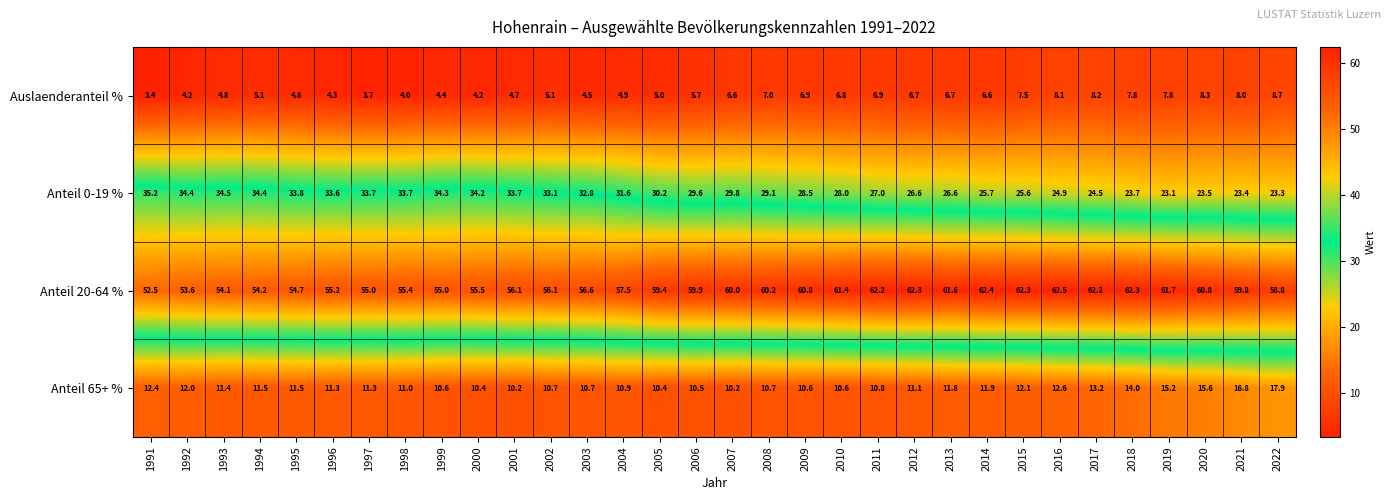

At which category does the chart reach its peak across all series?

2016